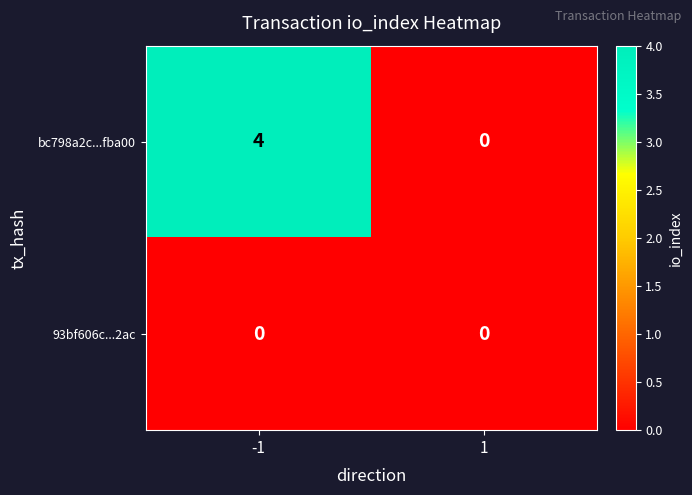

List the series in order of their overall mean, lowest first.

93bf606c...2ac, bc798a2c...fba00